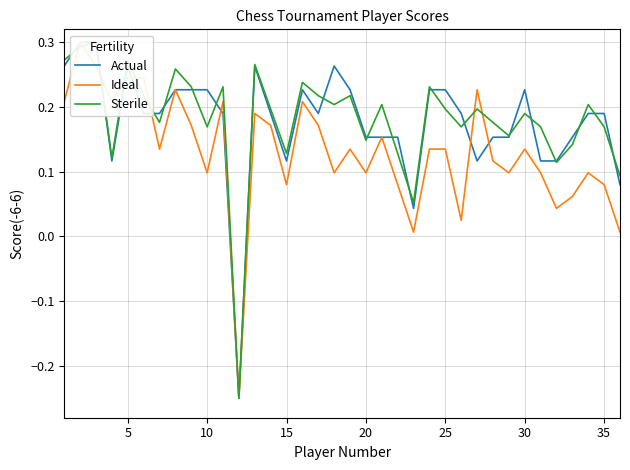

What is the sum of all Actual values?

6.4